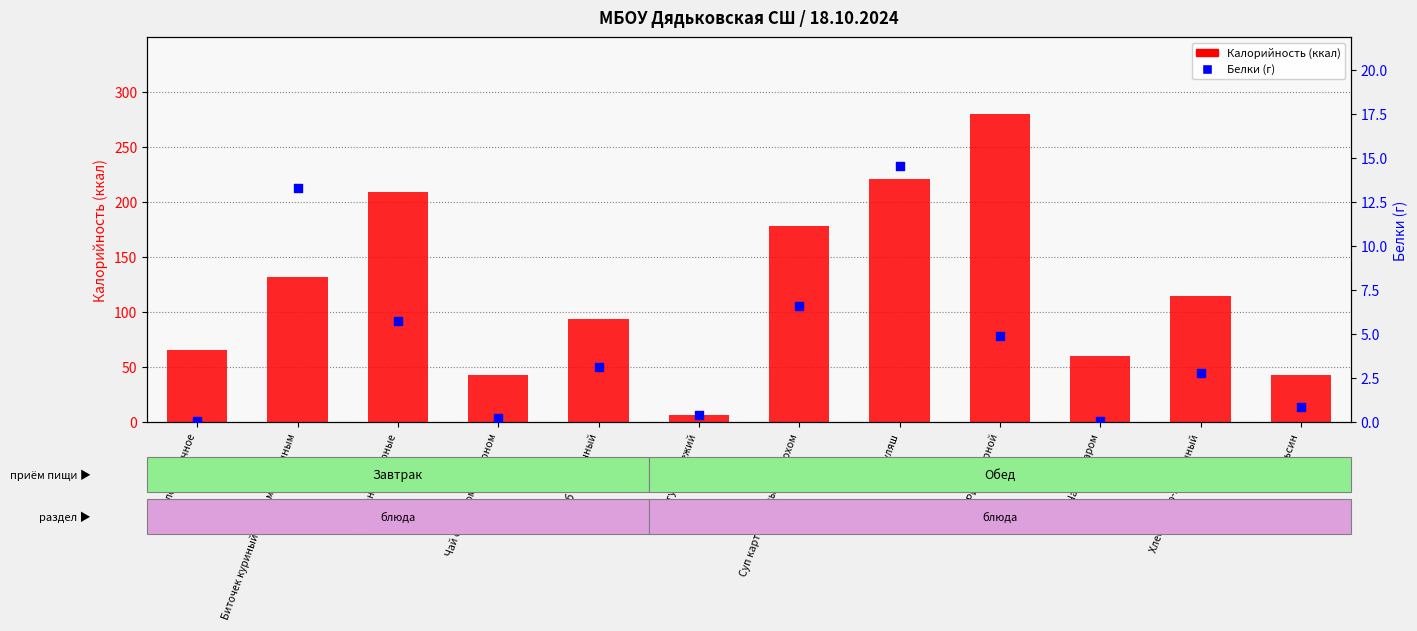

Which series reaches the maximum Y coordinate?

Калорийность (ккал)